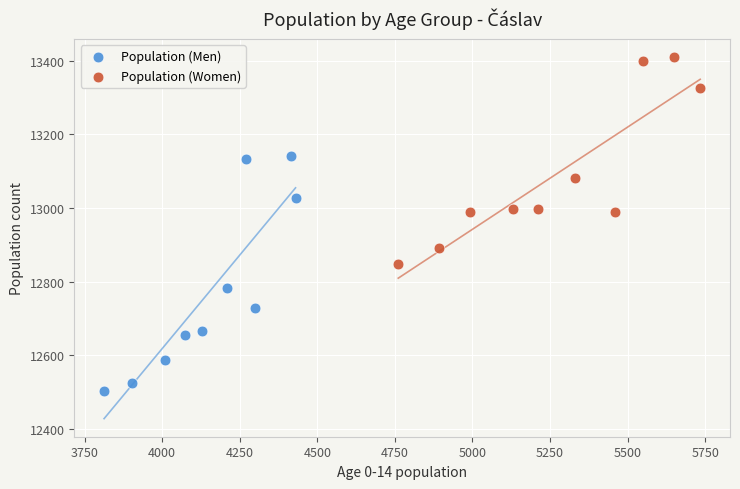

Which series has the widest spread of Y values?

Population (Men)